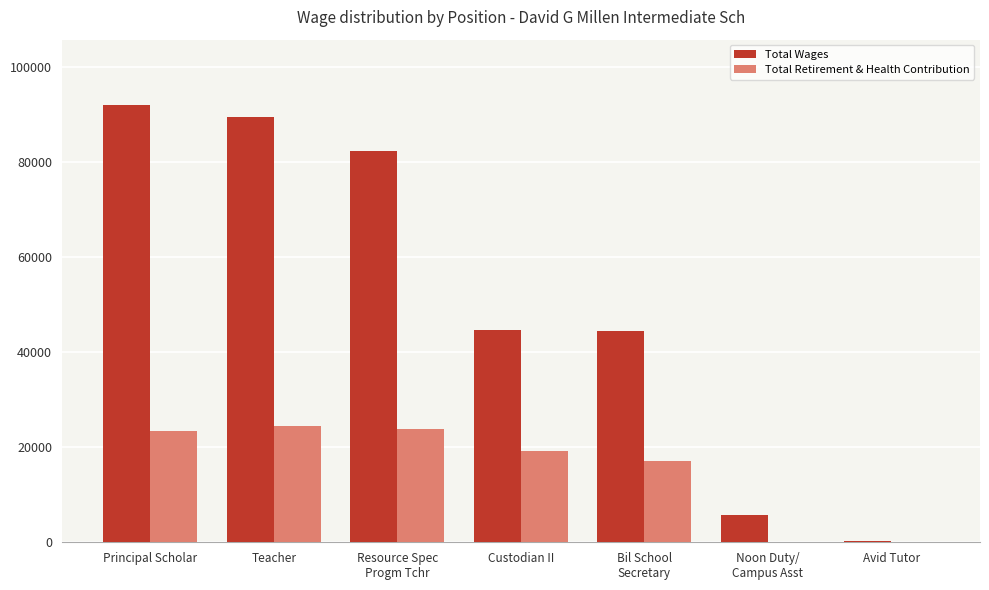

Does the chart contain stacked bars?

No